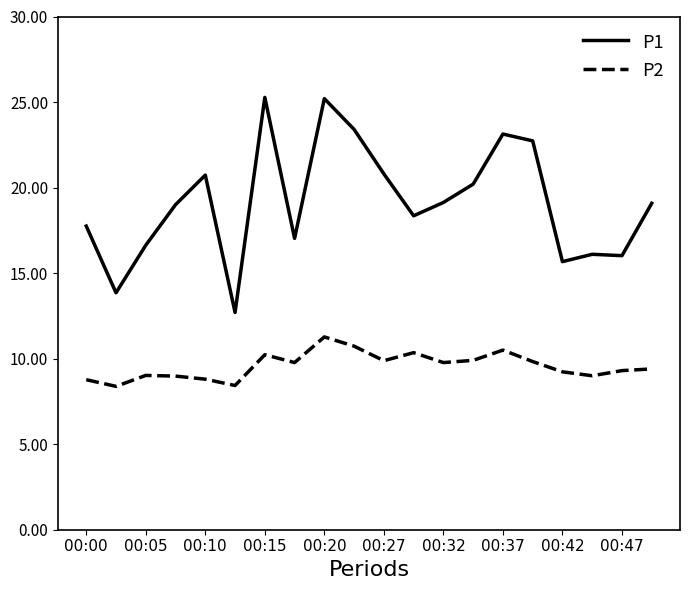

What is the maximum value shown in the chart?

25.3